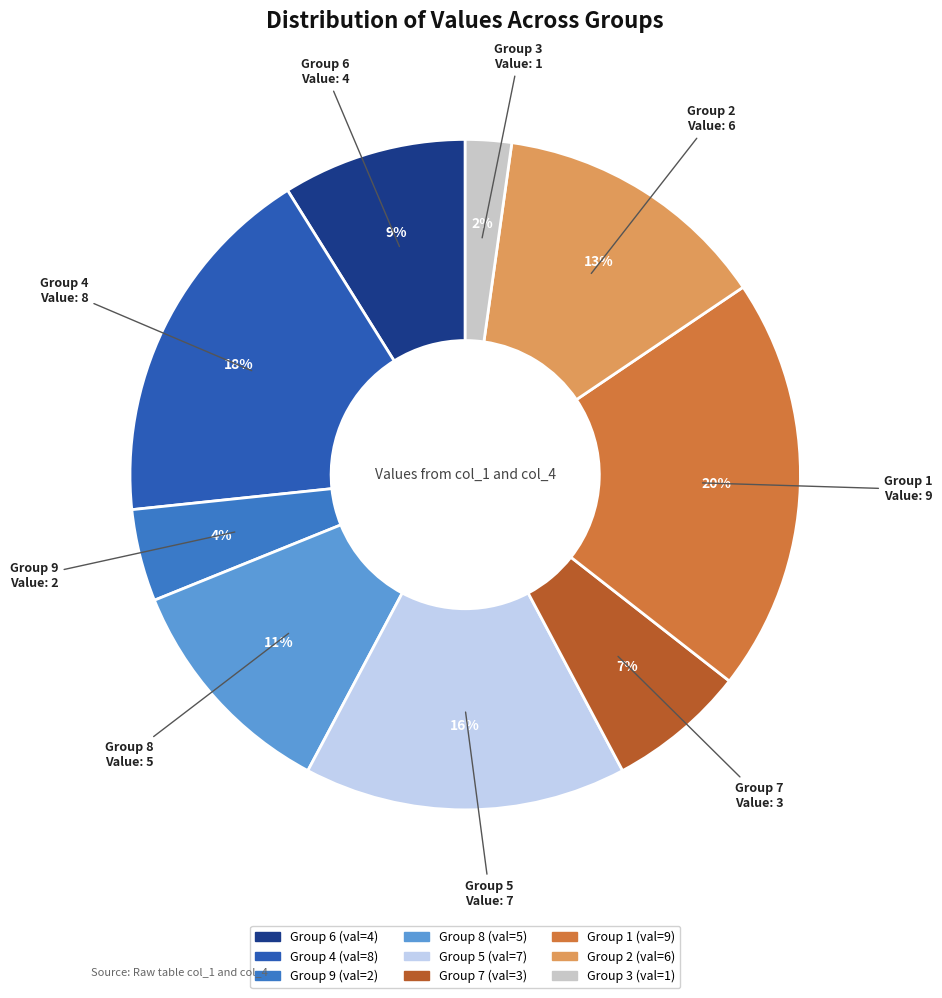

Rank the categories by value from highest to lowest.

1, 4, 5, 2, 8, 6, 7, 9, 3